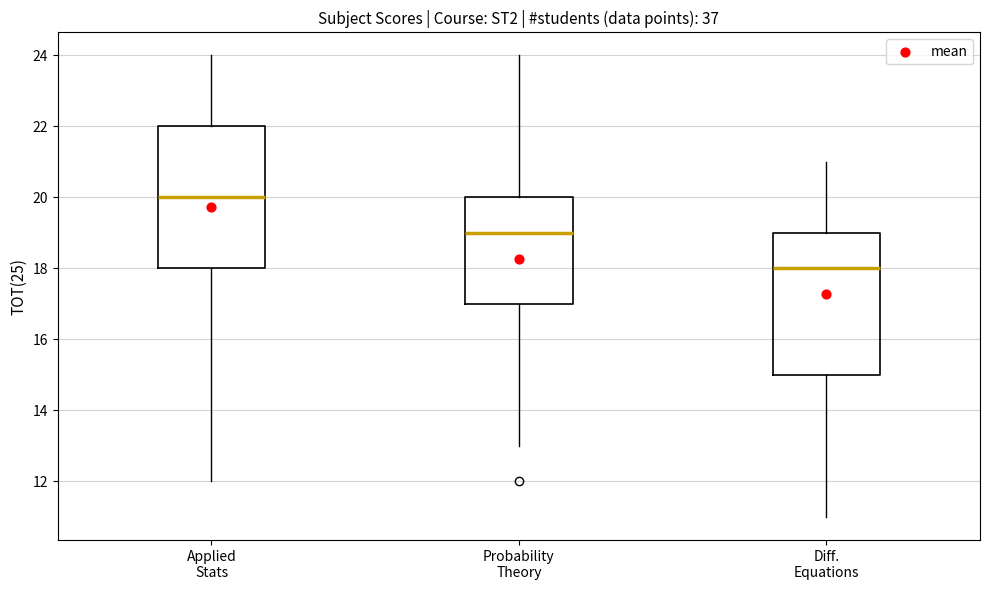

Reading left to right, transcribe this box plot: for each box, give where its median line is, the range the box spans, and where its two whiskers end, as read against the y-axis. The values are not printed on the chart, so give them approximately, as read against the axis.

Applied Stats: median 20, box 18 to 22, whiskers 12 to 24
Probability Theory: median 19, box 17 to 20, whiskers 13 to 24
Diff. Equations: median 18, box 15 to 19, whiskers 11 to 21